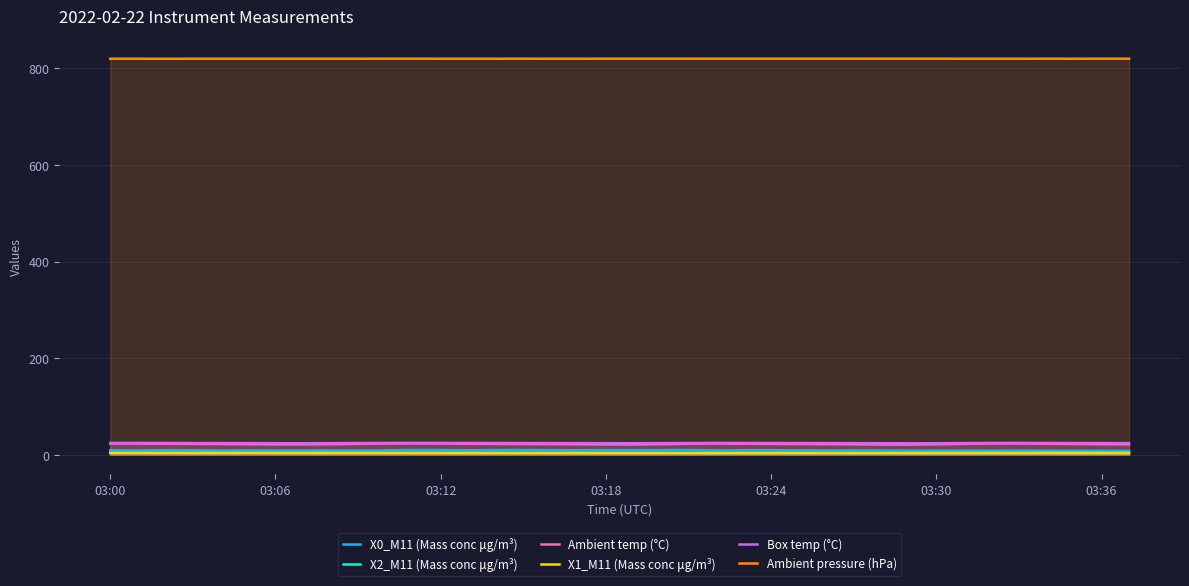

What is the difference between the Ambient pressure (hPa) values at 15 and 26?

0.1